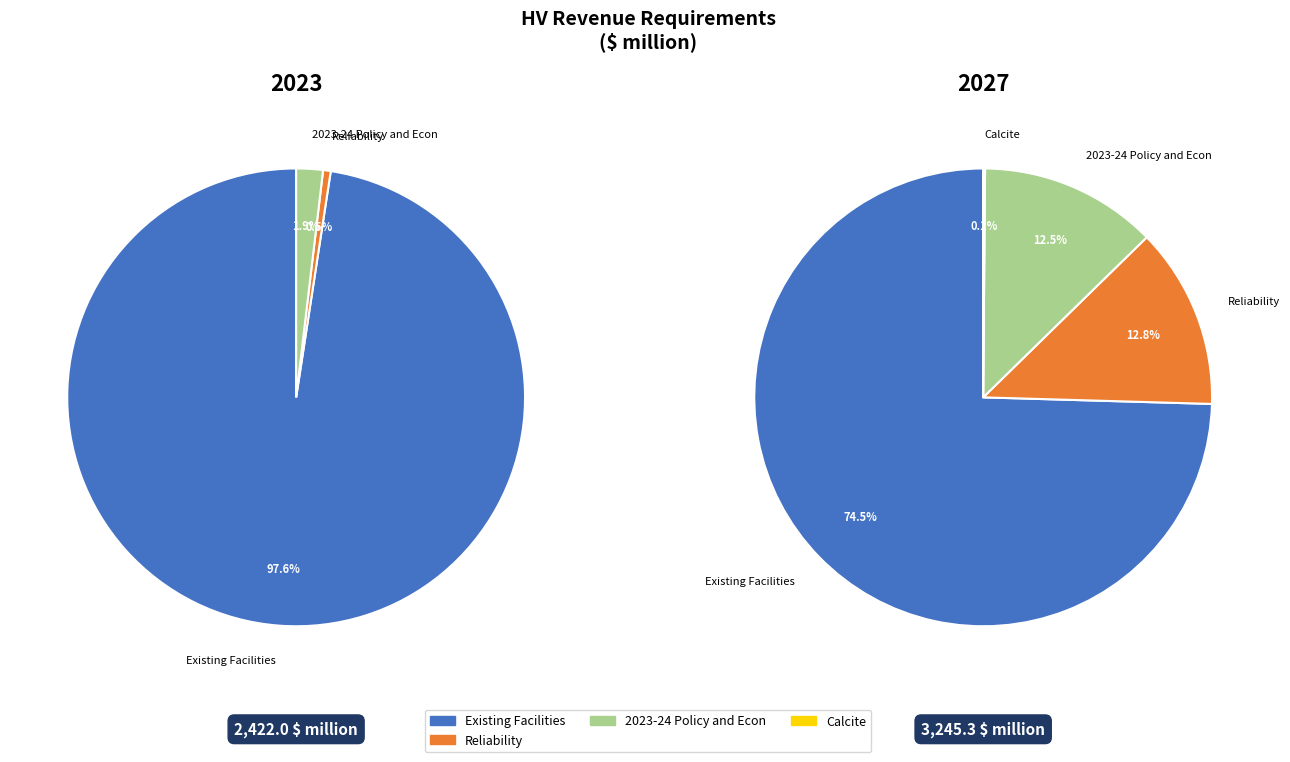

What is the largest slice in the pie chart?

Existing Facilities